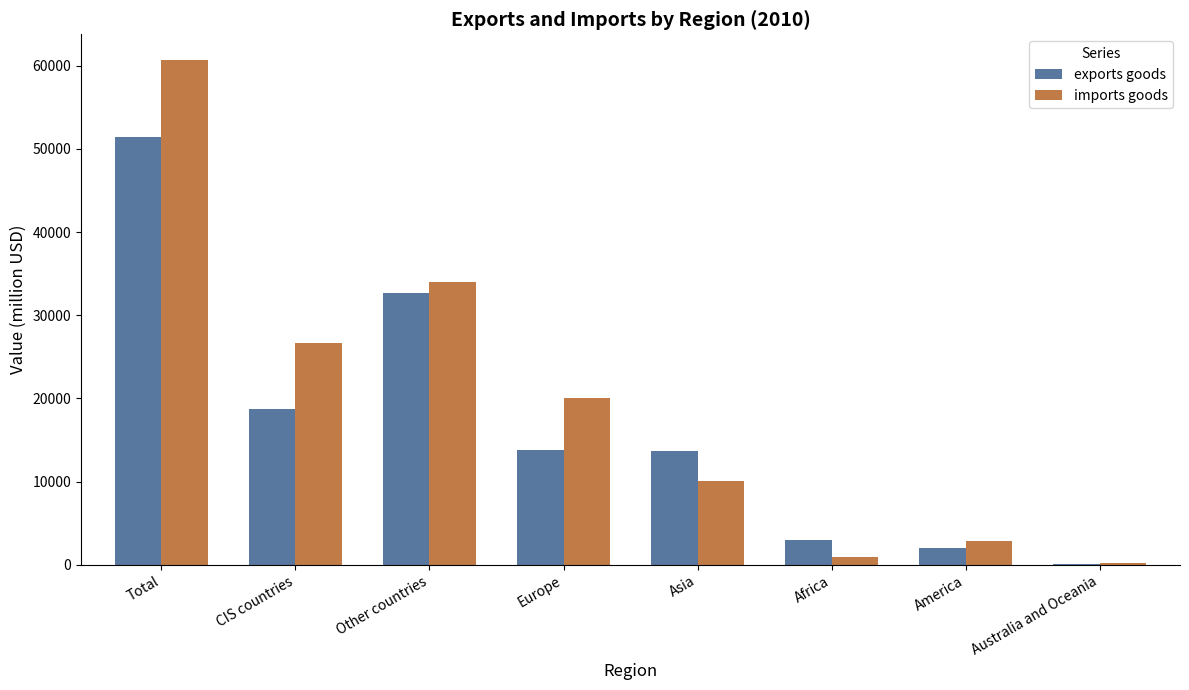

What is the difference between the imports goods values at Total and CIS countries?

34044.8